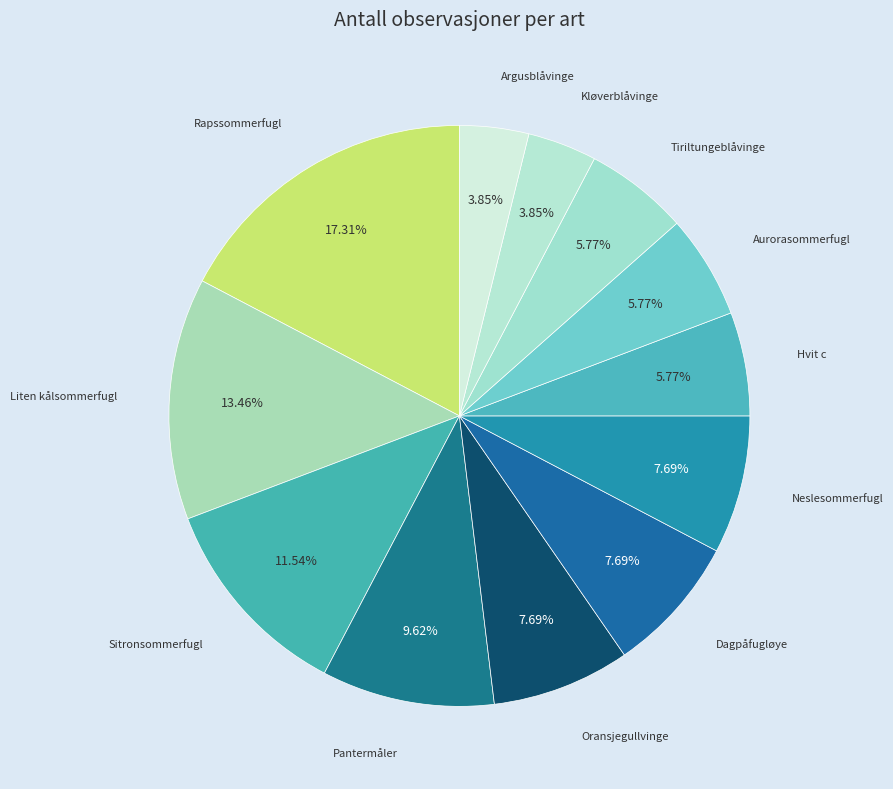

Is it true that Argusblåvinge is 4% of the pie?

True